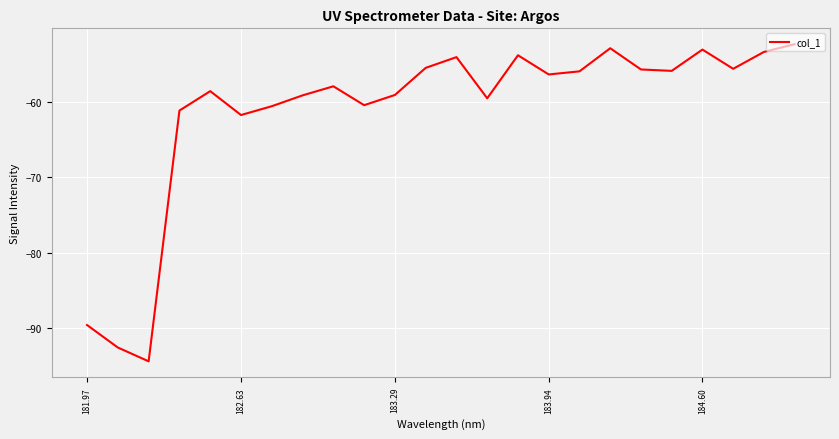

What is the maximum value shown in the chart?

-52.4